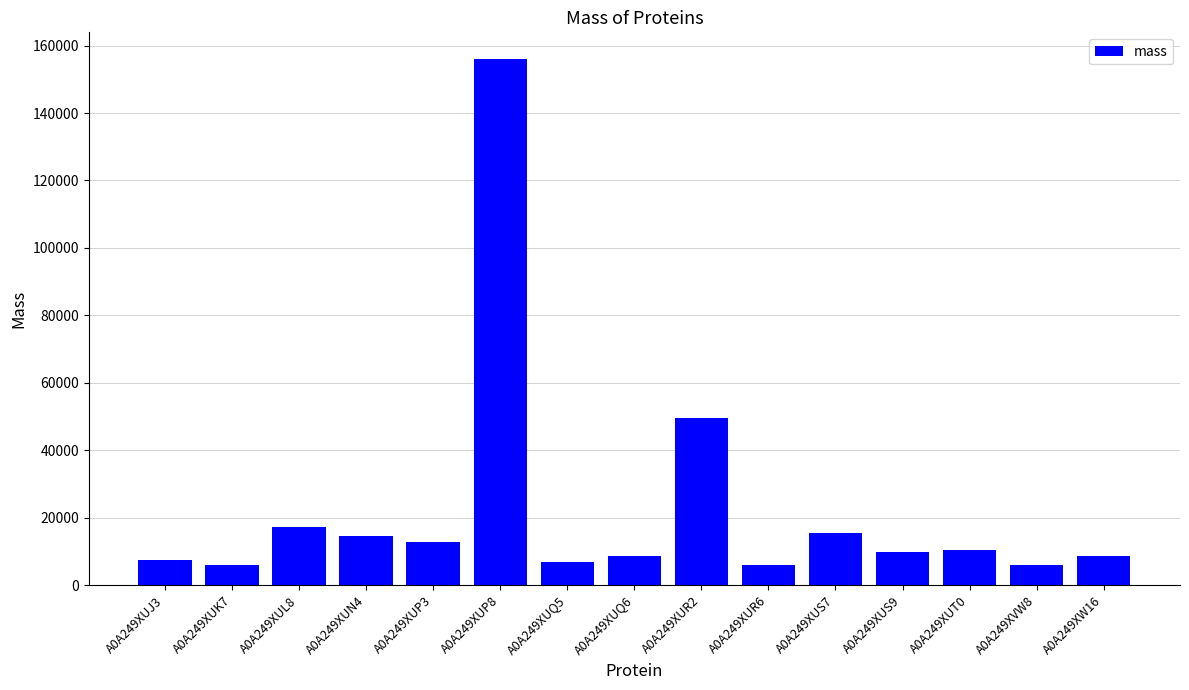

How many bars are there in total?

15